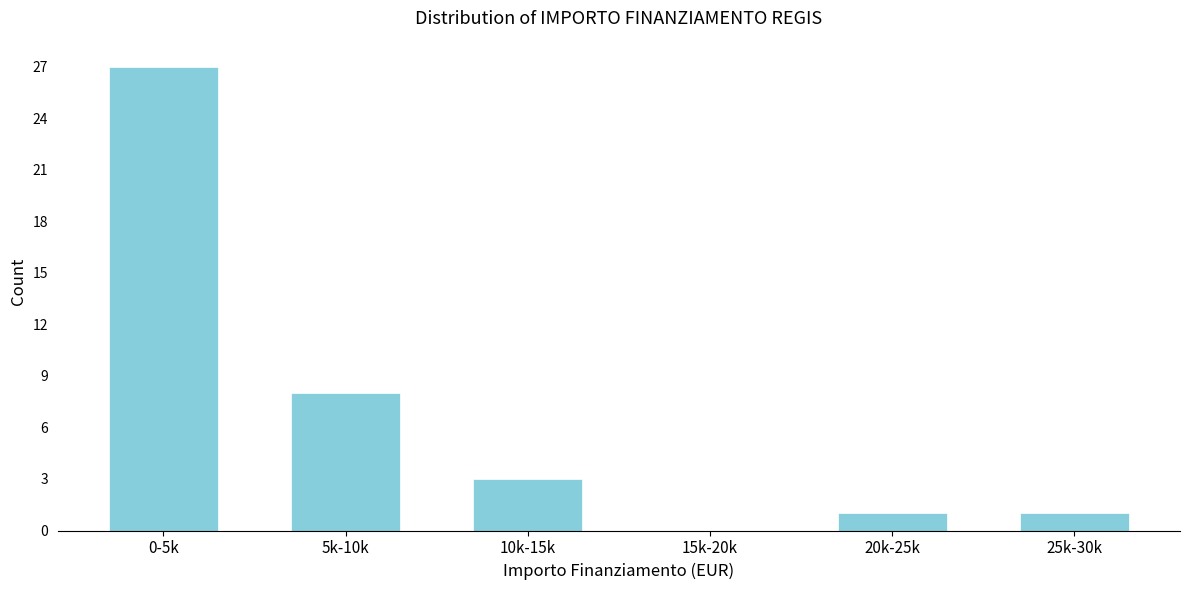

Reading left to right, extract all data points from this chart.

0-5k=27	5k-10k=8	10k-15k=3	15k-20k=0	20k-25k=1	25k-30k=1